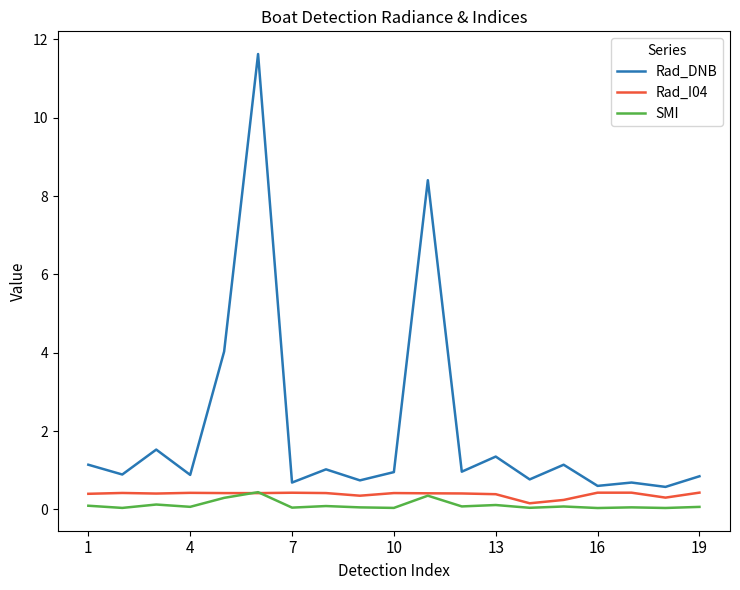

Which series has the largest total across all categories?

Rad_DNB